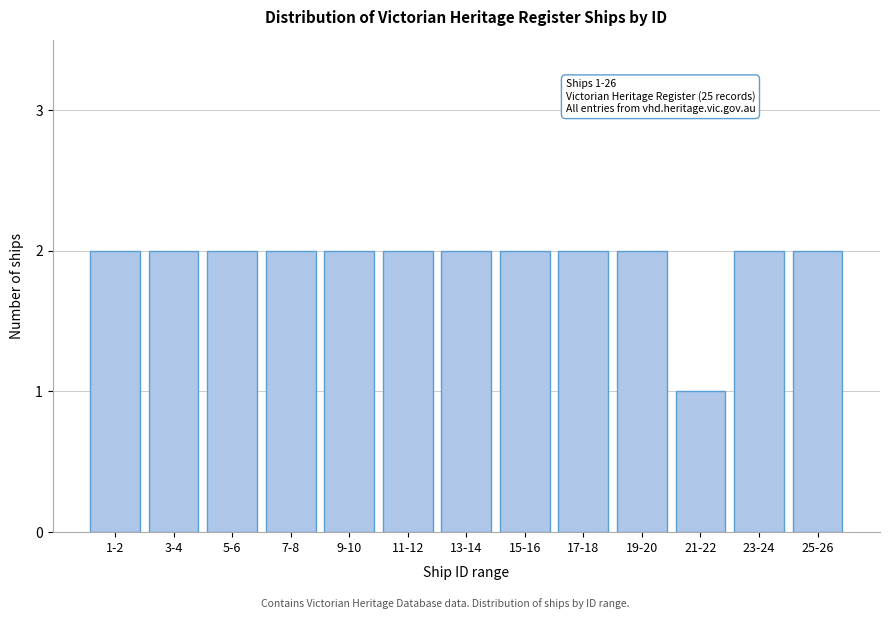

Reading right to left, list all the values displayed in this chart.

25-26=2	23-24=2	21-22=1	19-20=2	17-18=2	15-16=2	13-14=2	11-12=2	9-10=2	7-8=2	5-6=2	3-4=2	1-2=2